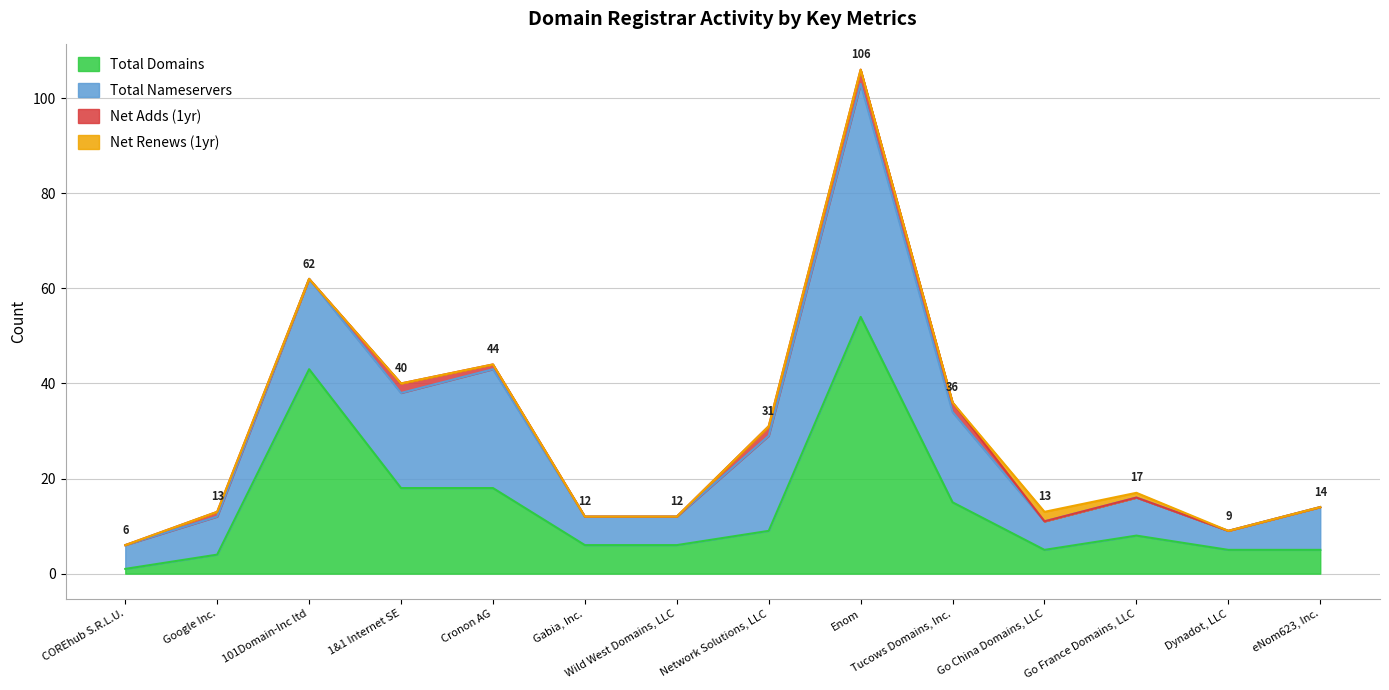

True or false: total-nameservers and net-renews-1-yr cross at least once.

False